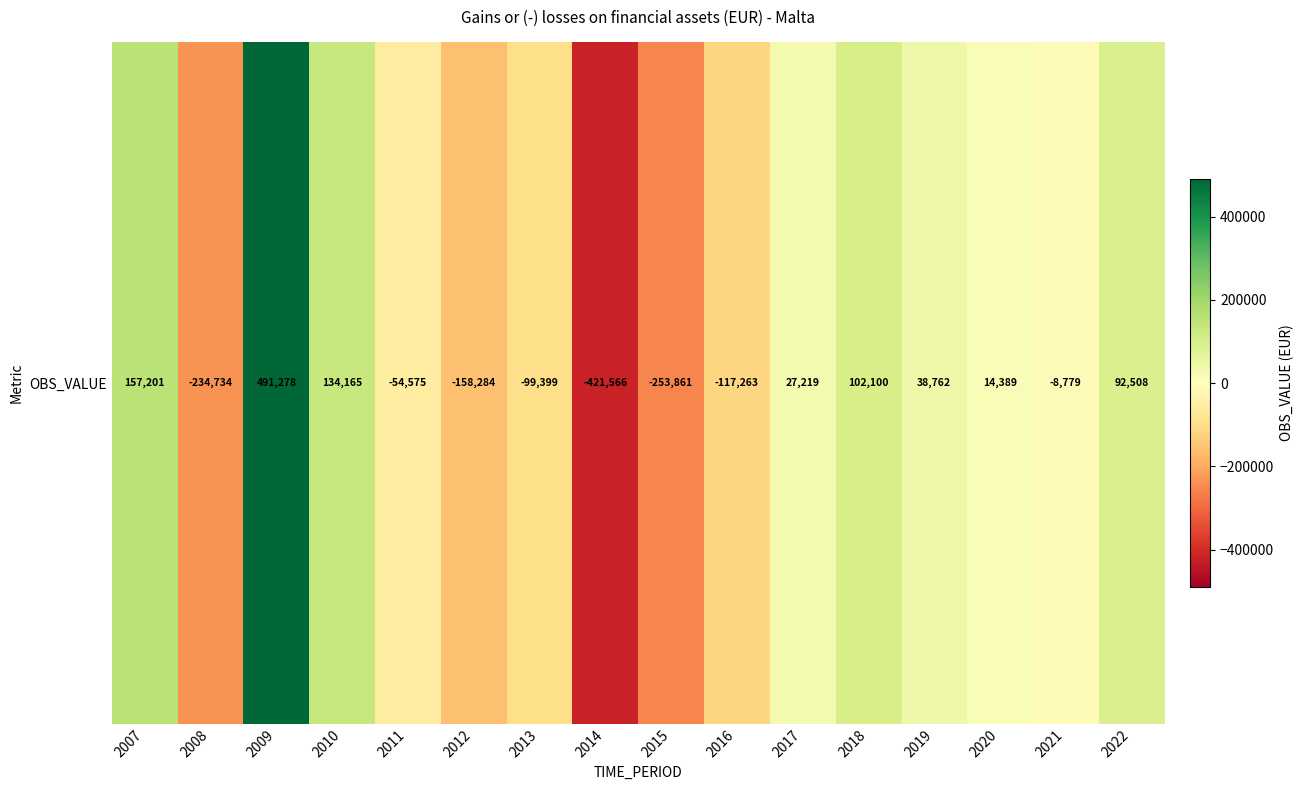

Reading left to right, transcribe all the data shown in this chart.

2007=157201	2008=-234734	2009=491278	2010=134165	2011=-54575	2012=-158284	2013=-99399	2014=-421566	2015=-253861	2016=-117263	2017=27219	2018=102100	2019=38762	2020=14389	2021=-8779	2022=92508